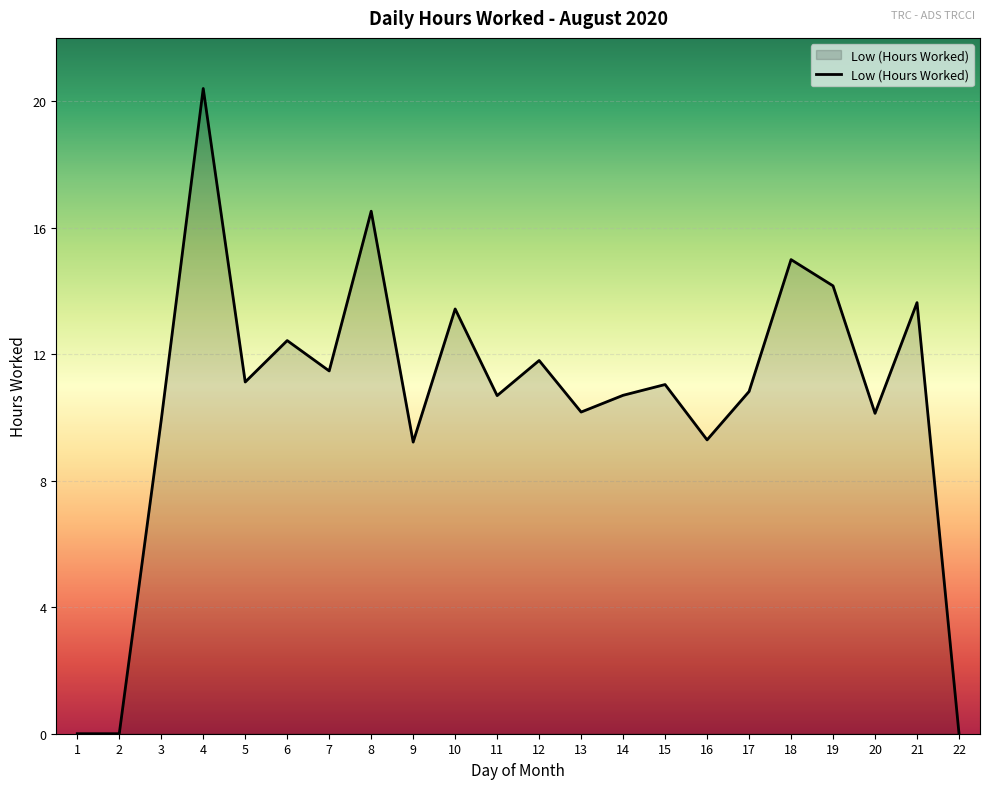

What is the average value?

10.5